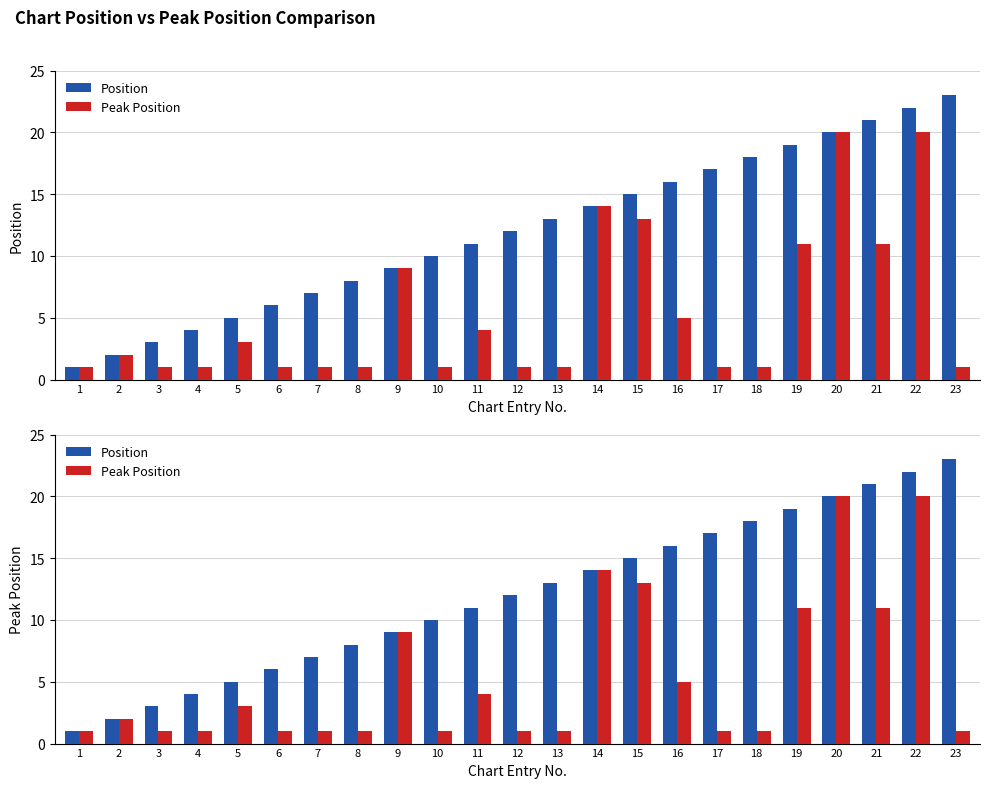

How many values in the Peak Position series exceed 1?

11